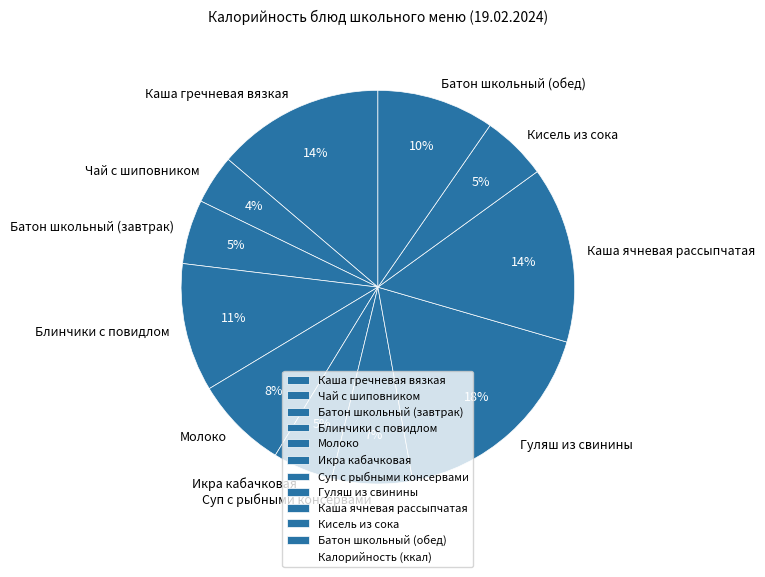

Do Батон школьный (обед) and Икра кабачковая together represent more than half of the pie?

No